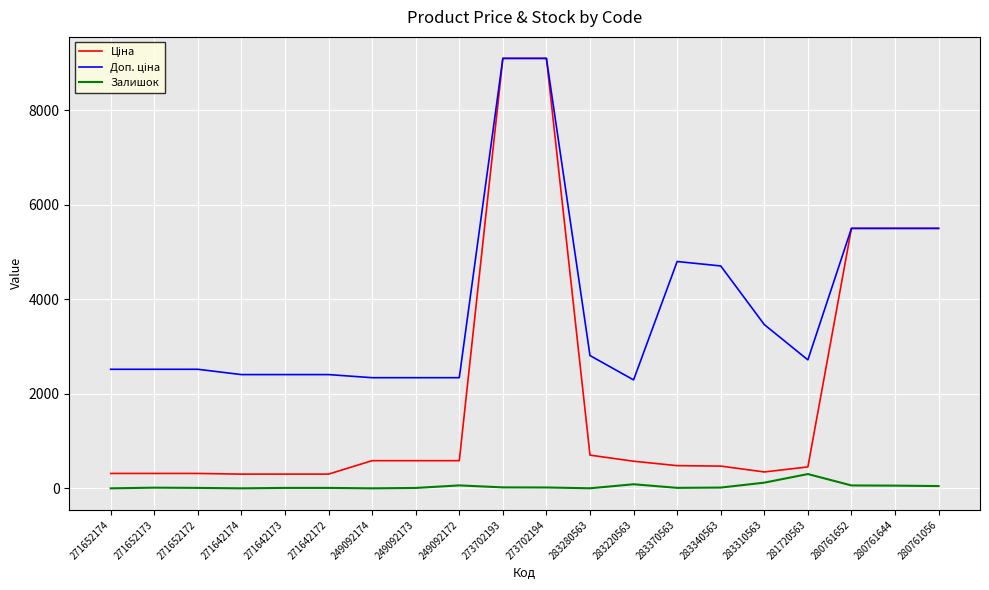

The value of Залишок at 281720563 is 302.0. True or false?

True